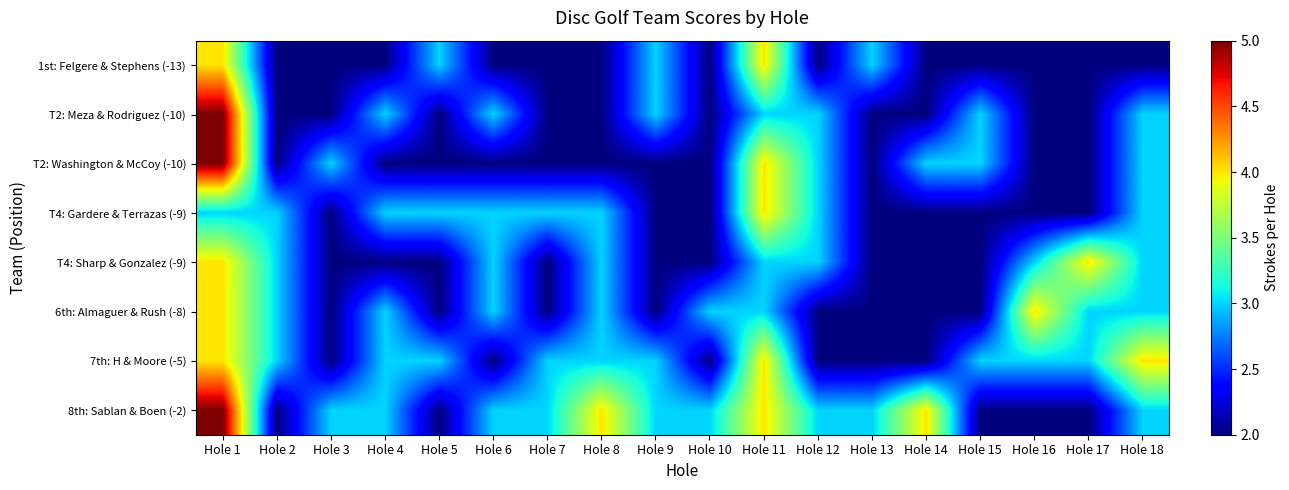

At which category is the sum across all series the highest?

Hole 1